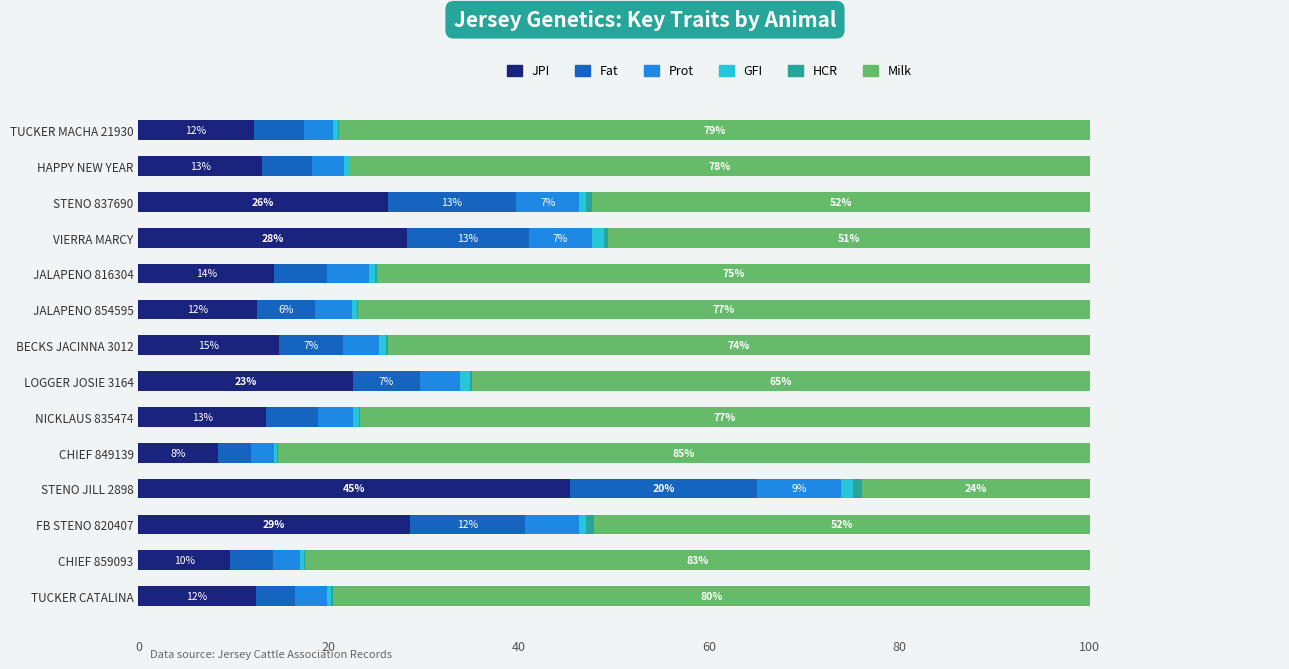

The JPI series shows 21.7 at STENO JILL 2898. True or false?

False